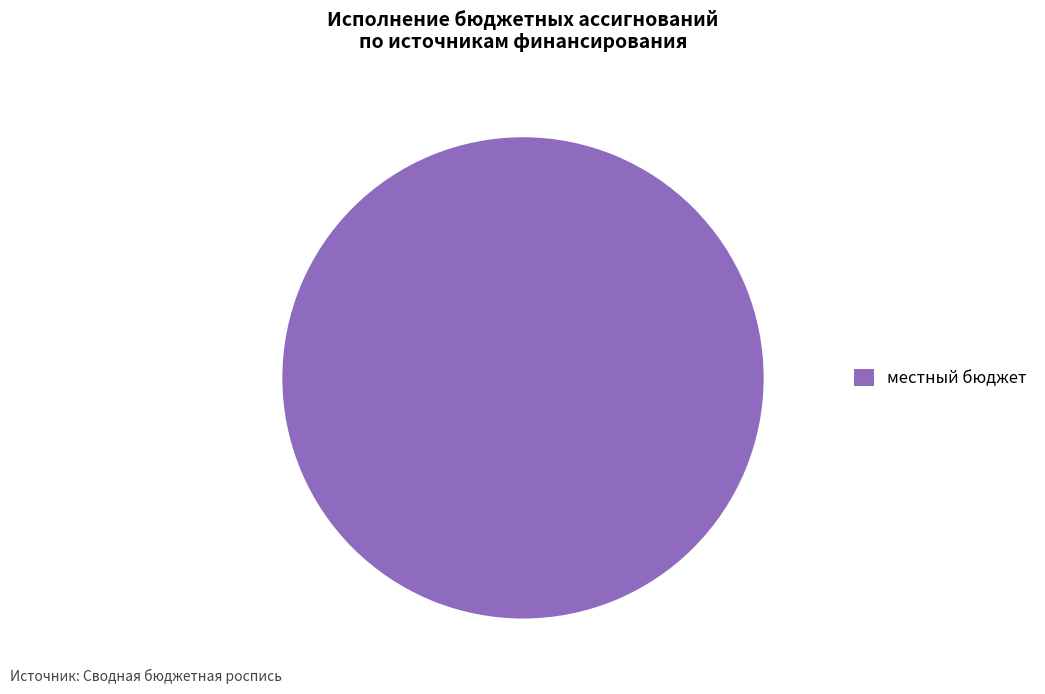

The местный бюджет slice represents 100% of the pie. True or false?

True